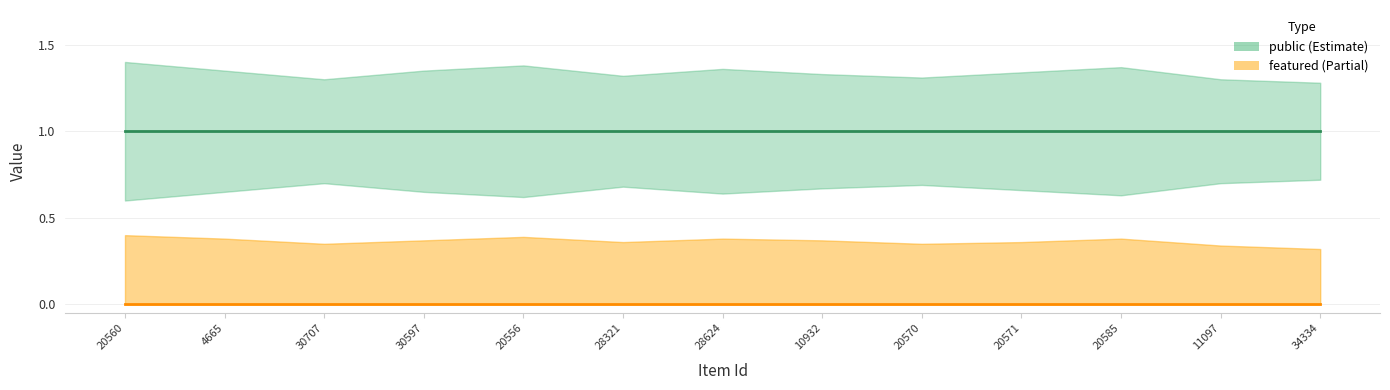

At how many categories does at least one series exceed 0?

13